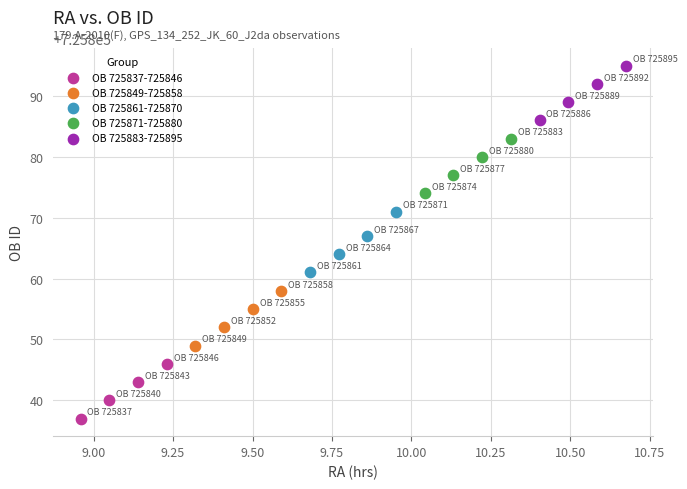

Which series contains the highest Y value?

OB 725883-725895